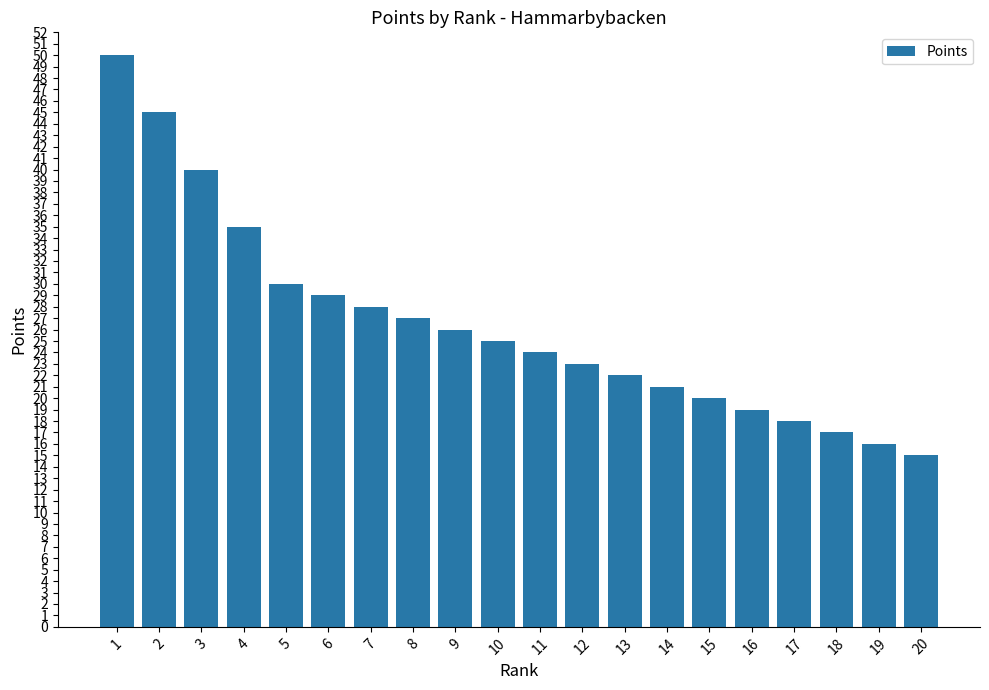

What is the difference between the second highest and second lowest values?

29